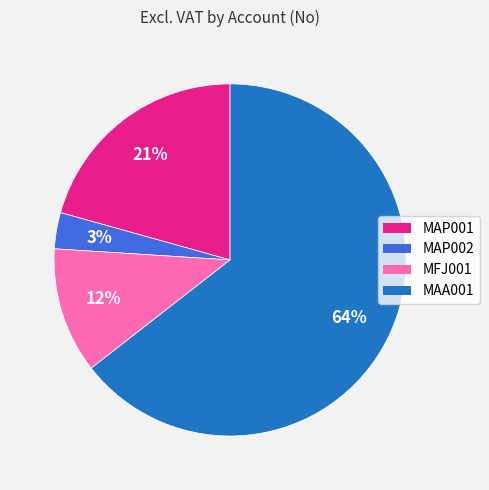

Between MAA001 and MAP001, which is larger?

MAA001